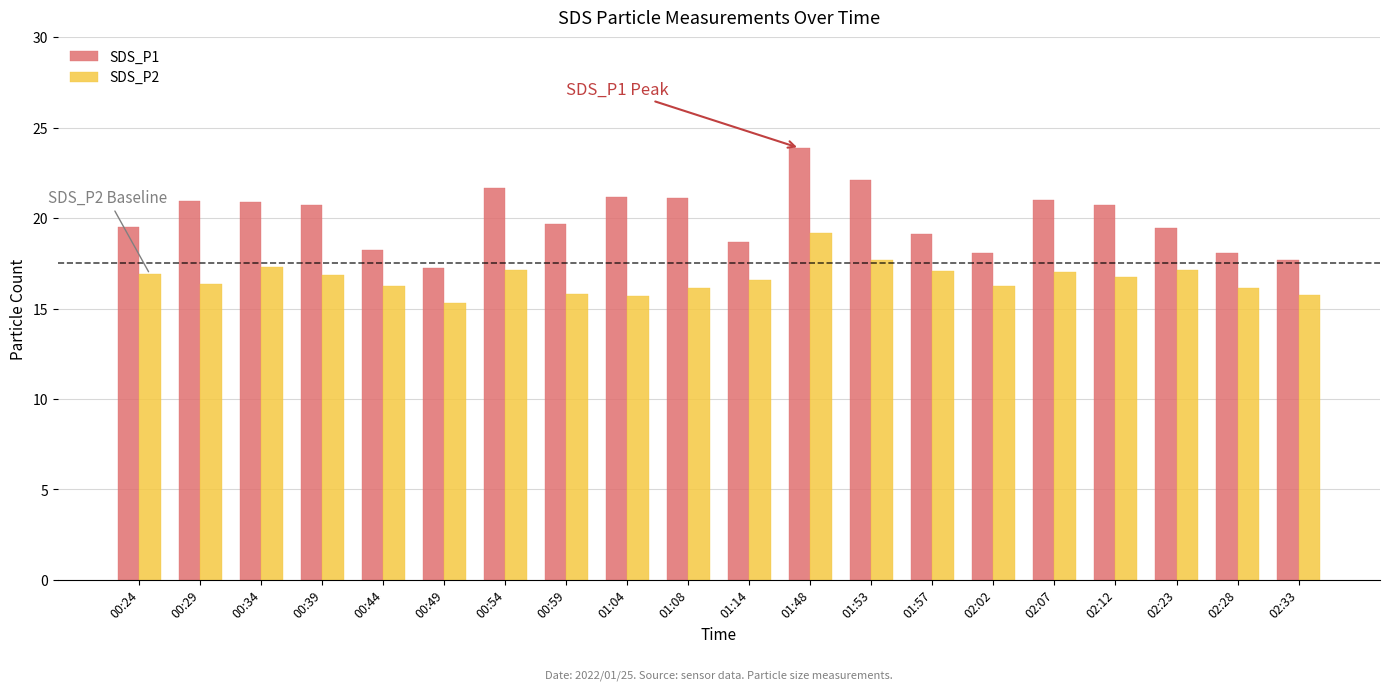

Is it true that SDS_P2 equals 16.3 at 02:02?

True